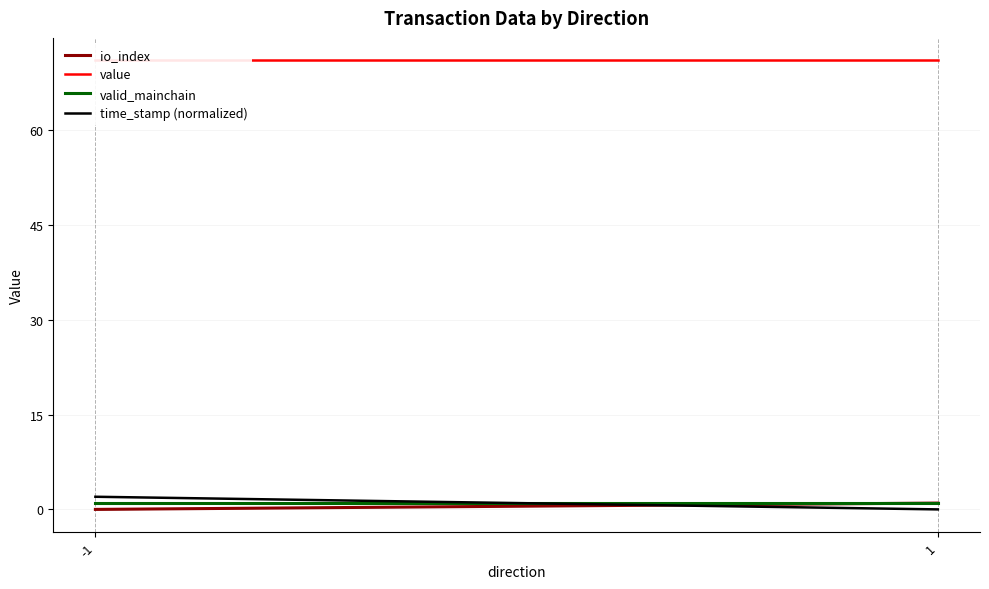

Reading left to right, what are all the values shown in this chart?

io_index: 0.0	1.0
value: 71.0	71.0
valid_mainchain: 1.0	1.0
time_stamp (normalized): 2.0	0.0